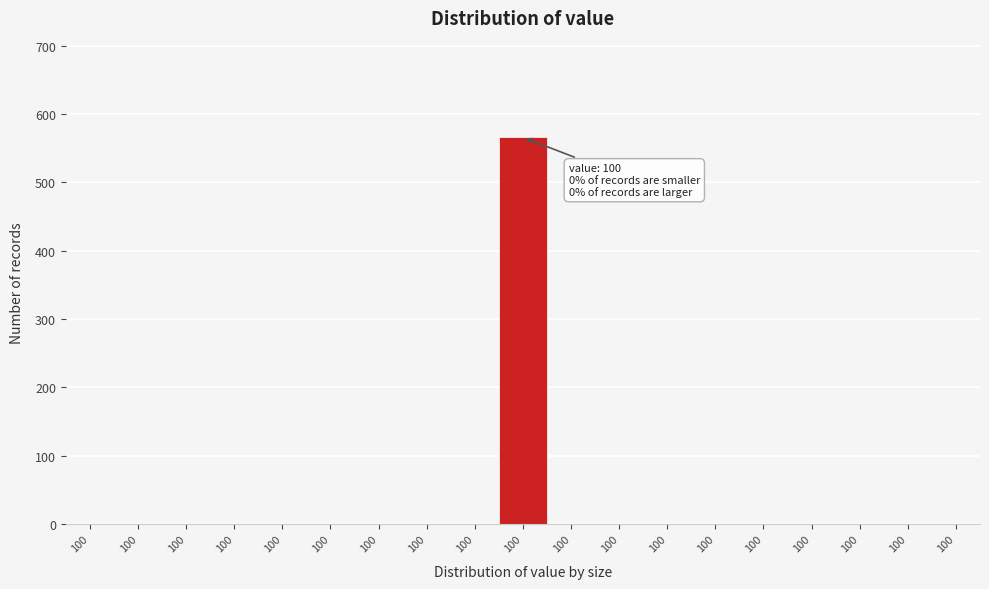

Count the number of values greater than 0.

1